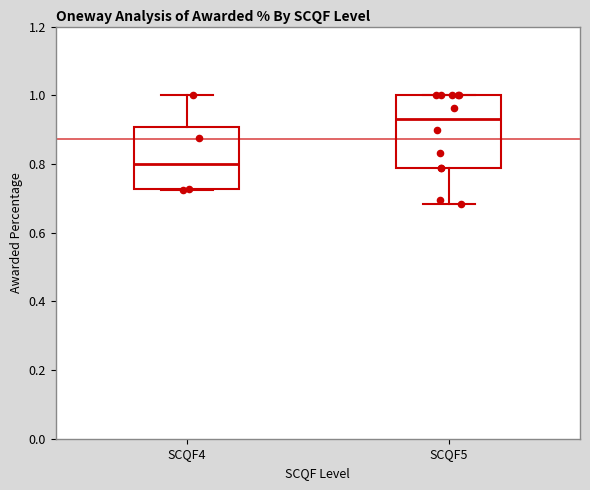

Reading left to right, read every box against the y-axis: the position of its median line, the range the box covers, and the ends of its whiskers. The values are not printed on the chart, so give them approximately, as read against the axis.

SCQF4: median 0.80, box 0.72 to 0.90, whiskers 0.72 to 1.00
SCQF5: median 0.94, box 0.78 to 1.00, whiskers 0.68 to 1.00